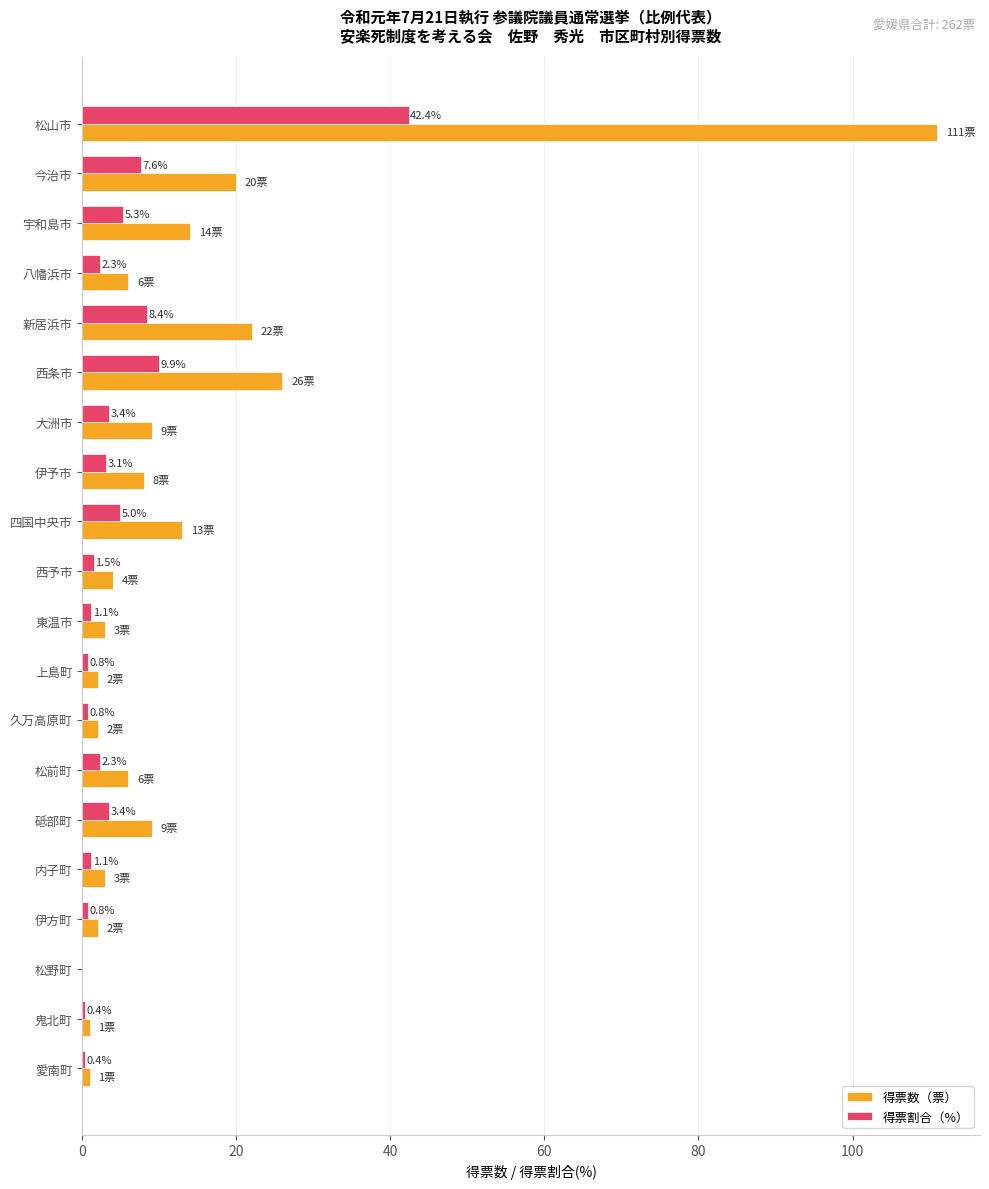

What is the maximum value for 得票割合（%）?

42.4